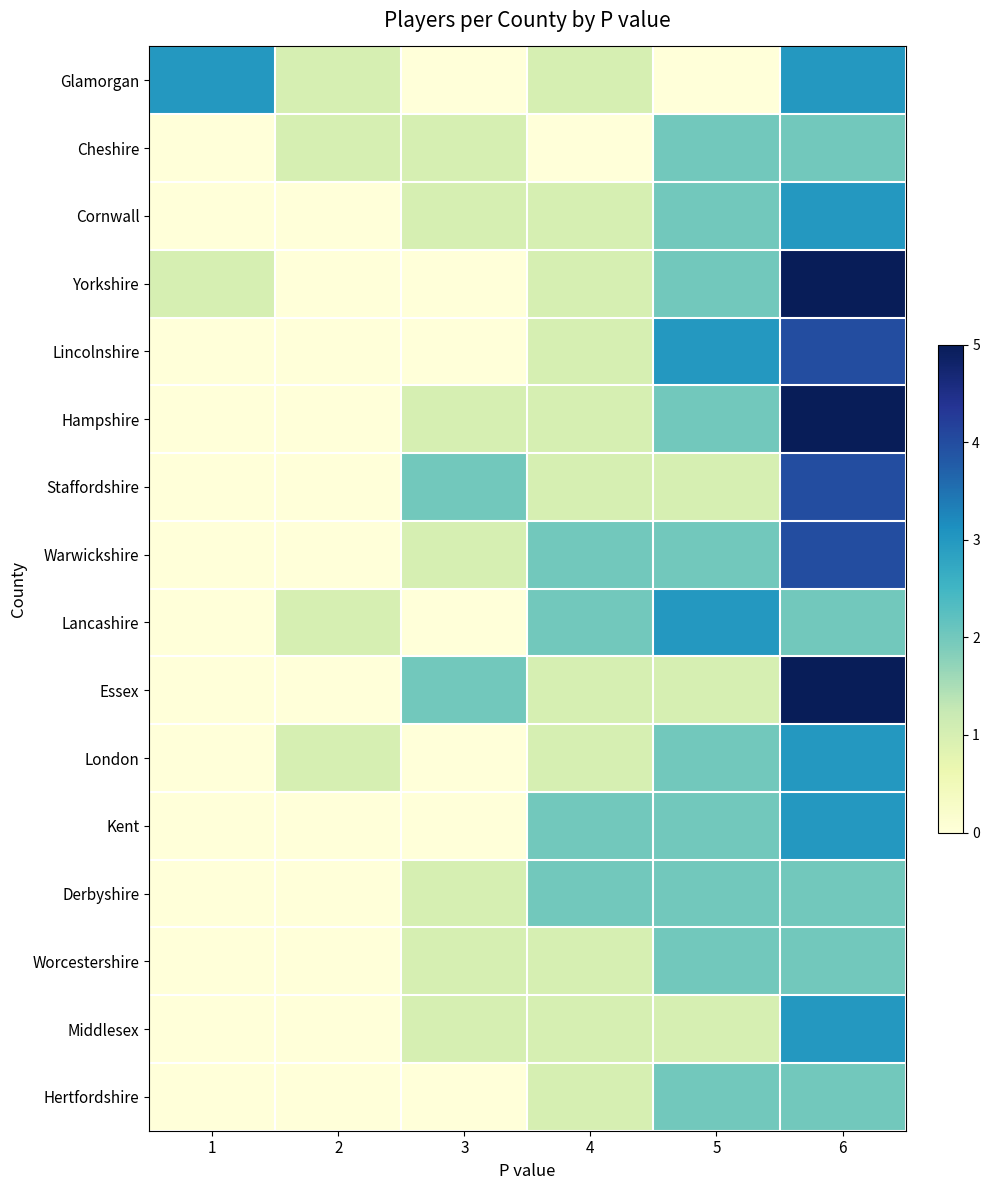

Between 5 and 6, which series saw the biggest shift?

Essex